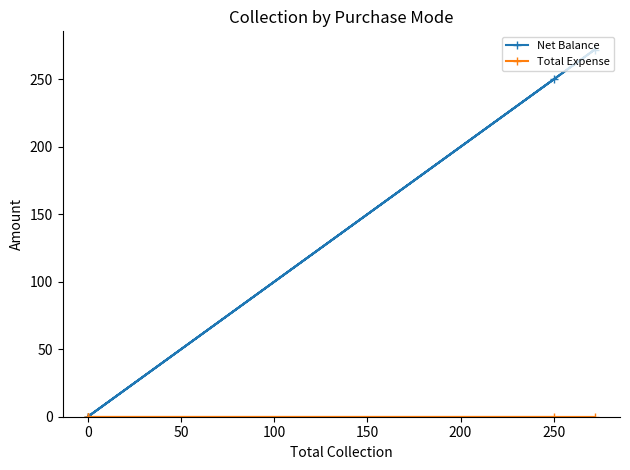

Between 0 and 100, which series saw the biggest shift?

Net Balance